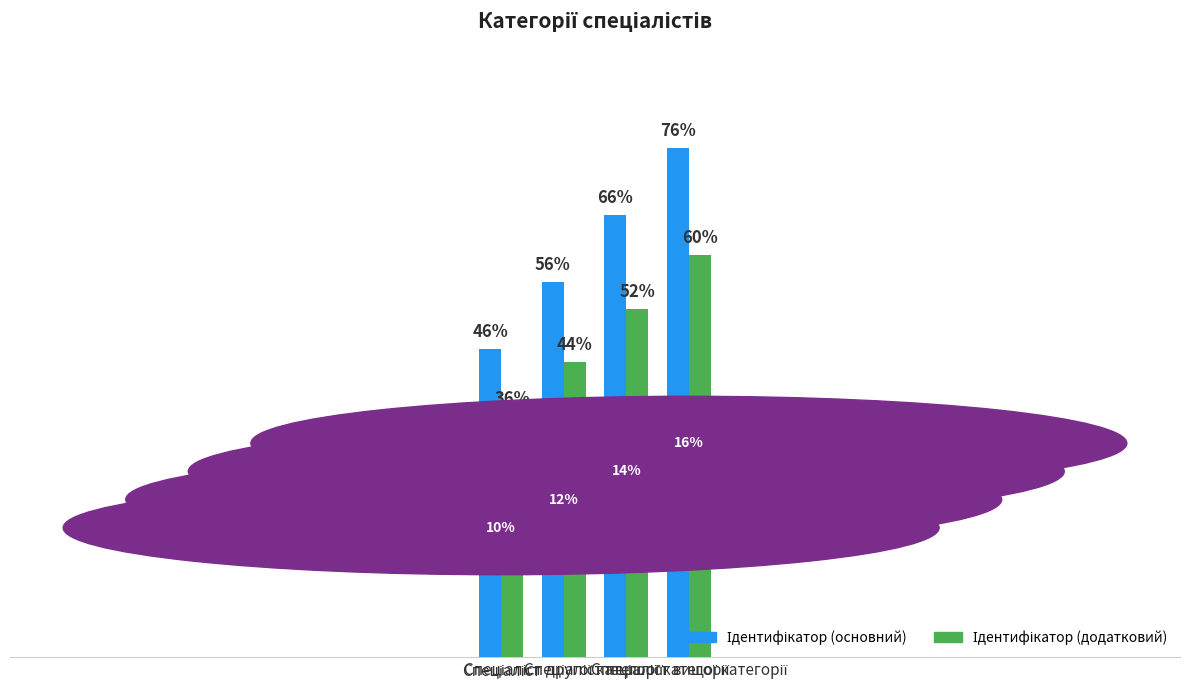

How many Ідентифікатор (основний) values are between 56 and 76?

3